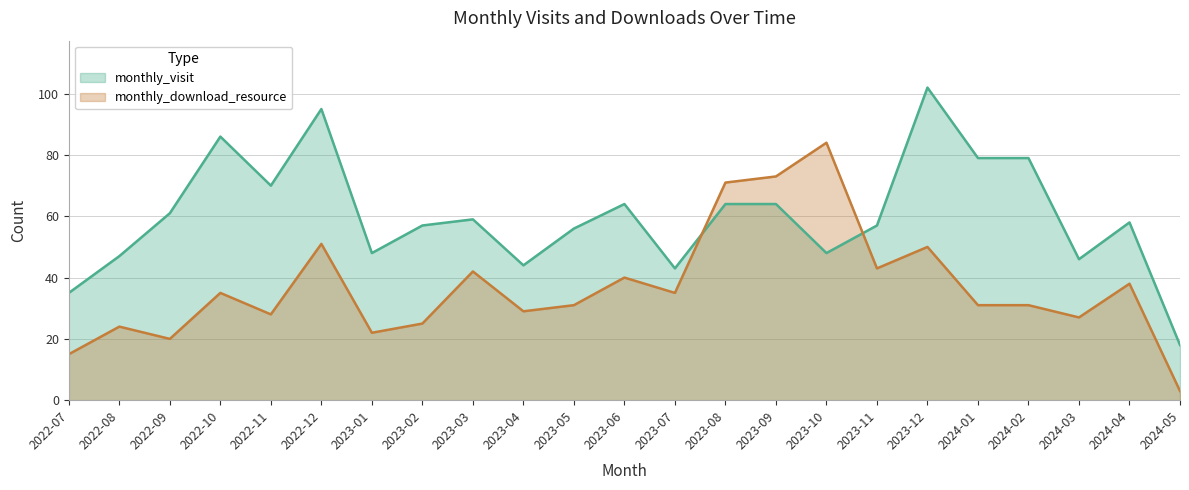

True or false: monthly_visit and monthly_download_resource intersect in this chart.

True